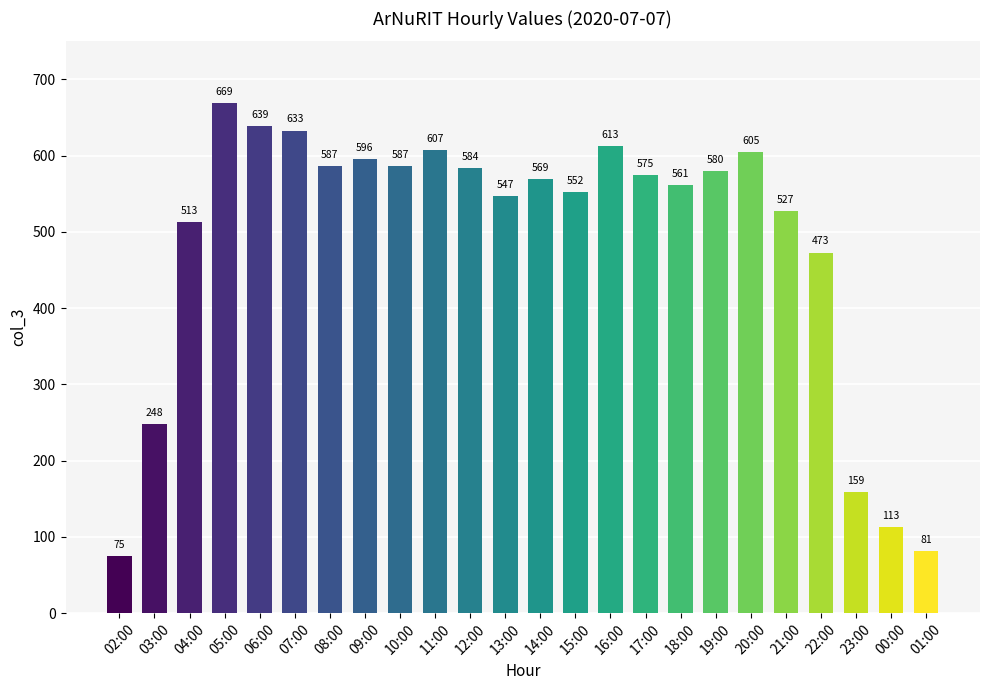

How many values are below 575?

12